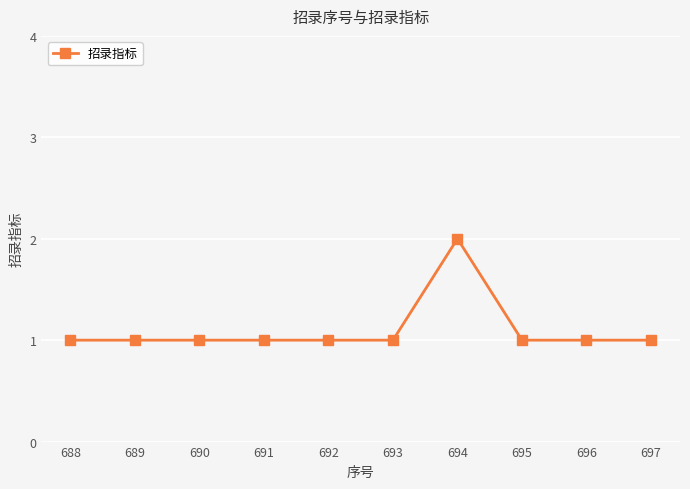

How many lines are shown in the chart?

1